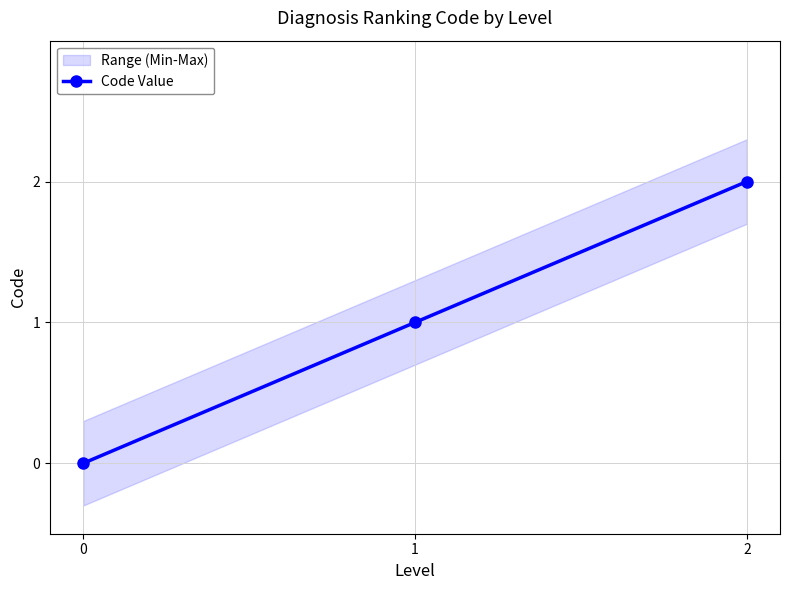

Reading left to right, what are all the values shown in this chart?

0	1	2